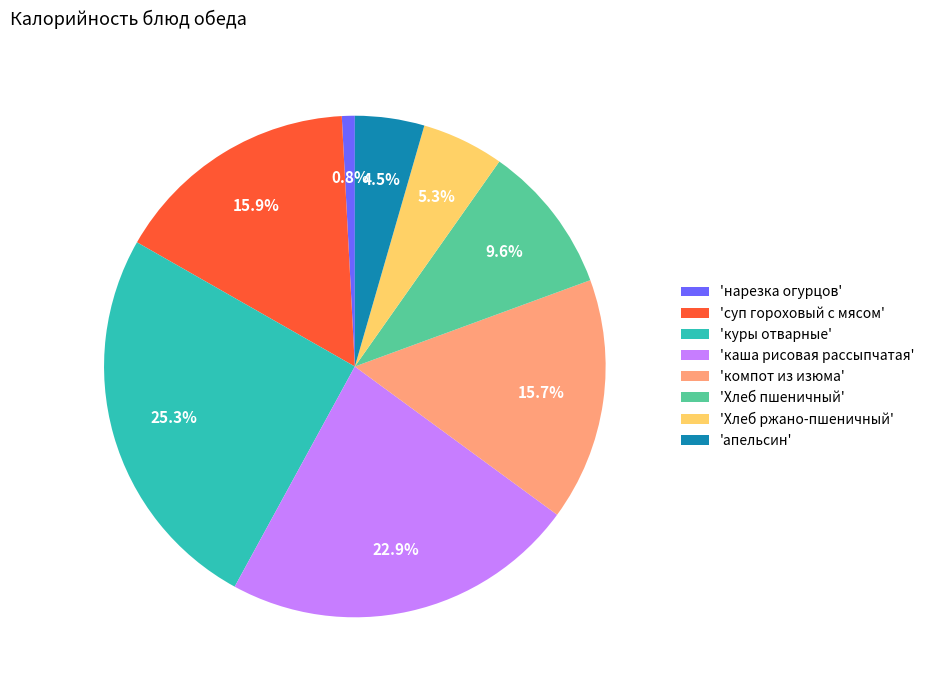

Count the number of slices in the pie.

8